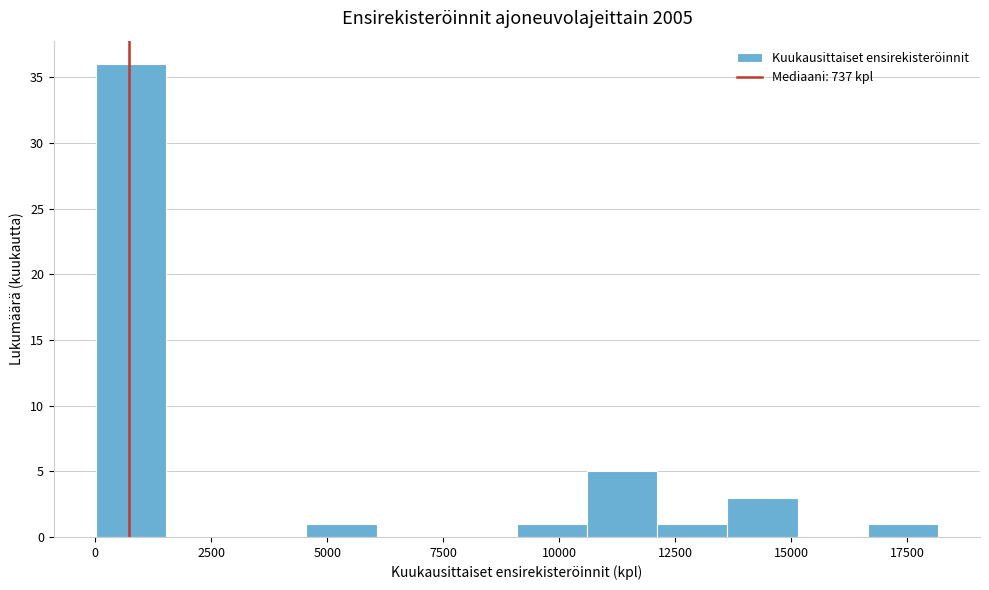

Around what value on the x-axis is the tallest bar? Give the approximate position of its centre, as read against the axis.

1000